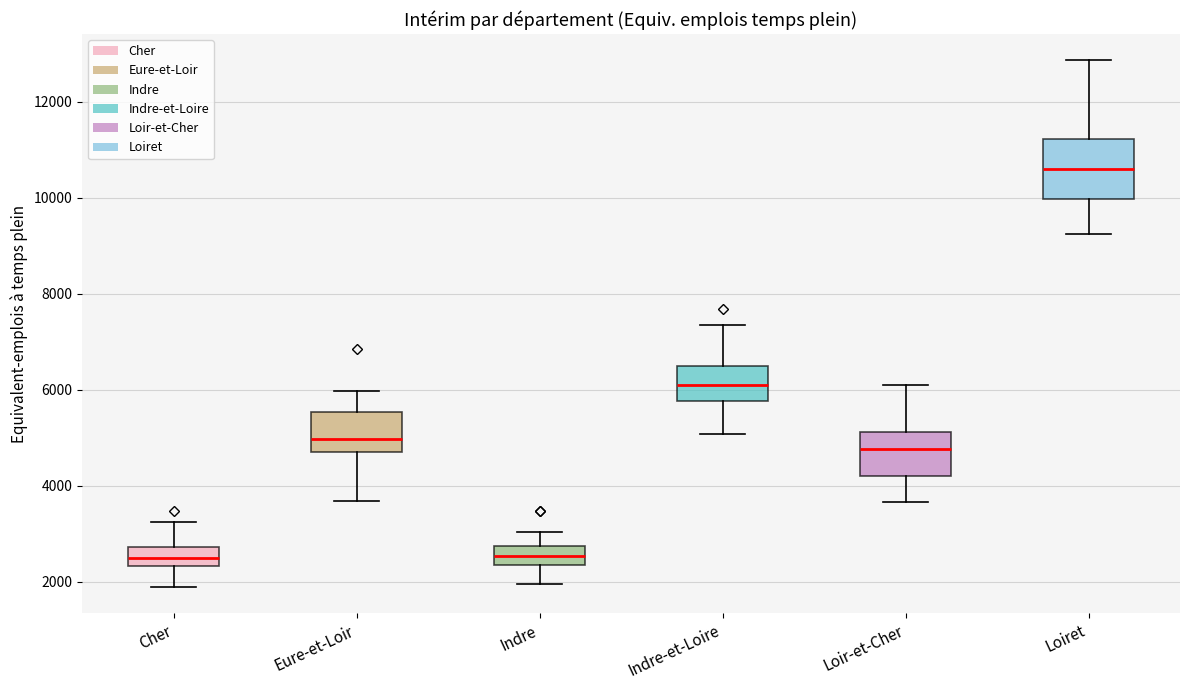

Which box is the tallest, from its lower edge to its upper edge?

Loiret